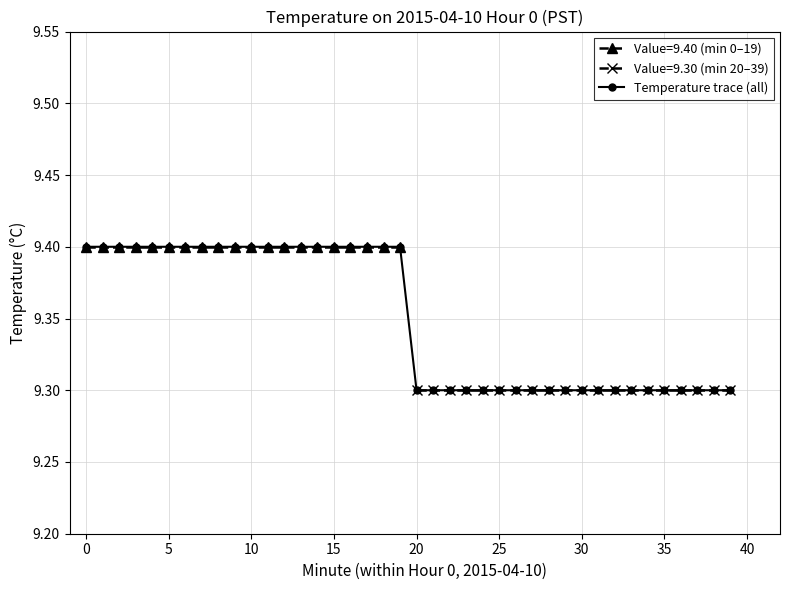

True or false: Temperature trace (all) has a value of 5.7 at 35.

False